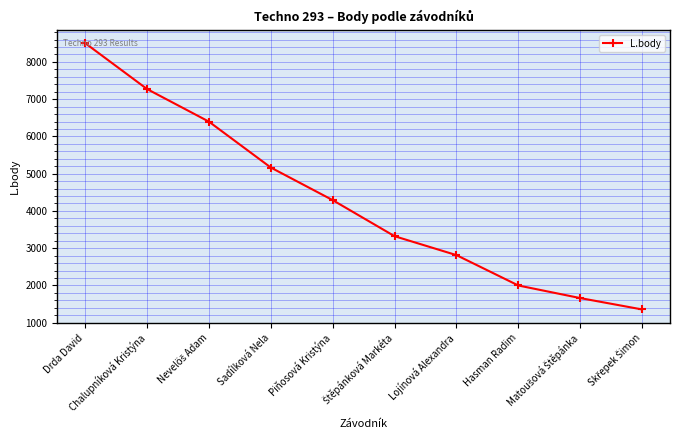

How many categories are shown in the chart?

10